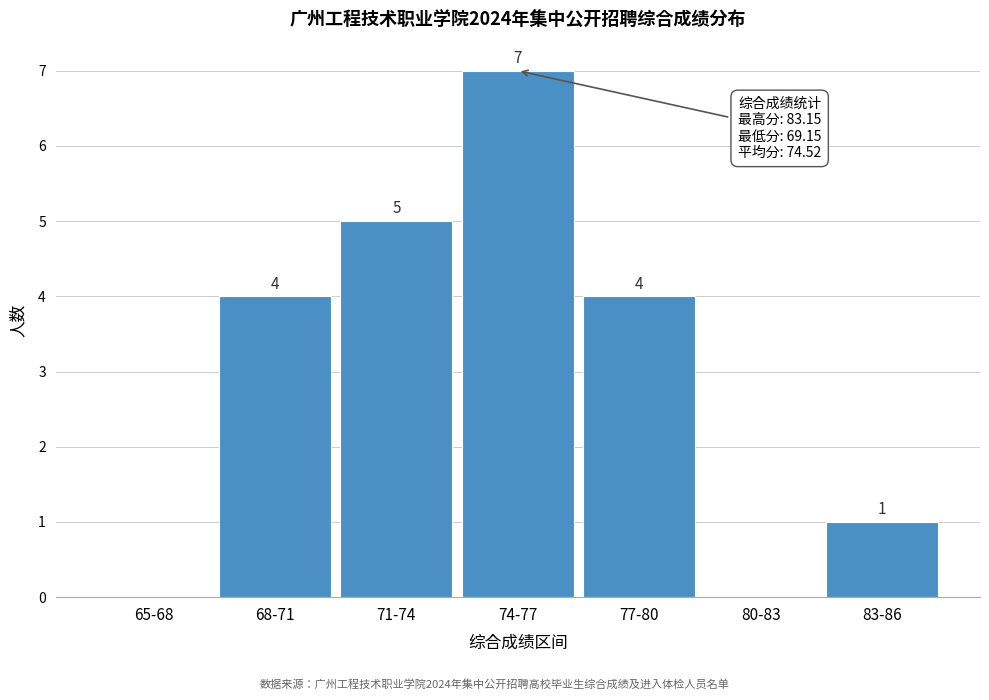

Reading left to right, extract all data points from this chart.

65-68=0	68-71=4	71-74=5	74-77=7	77-80=4	80-83=0	83-86=1